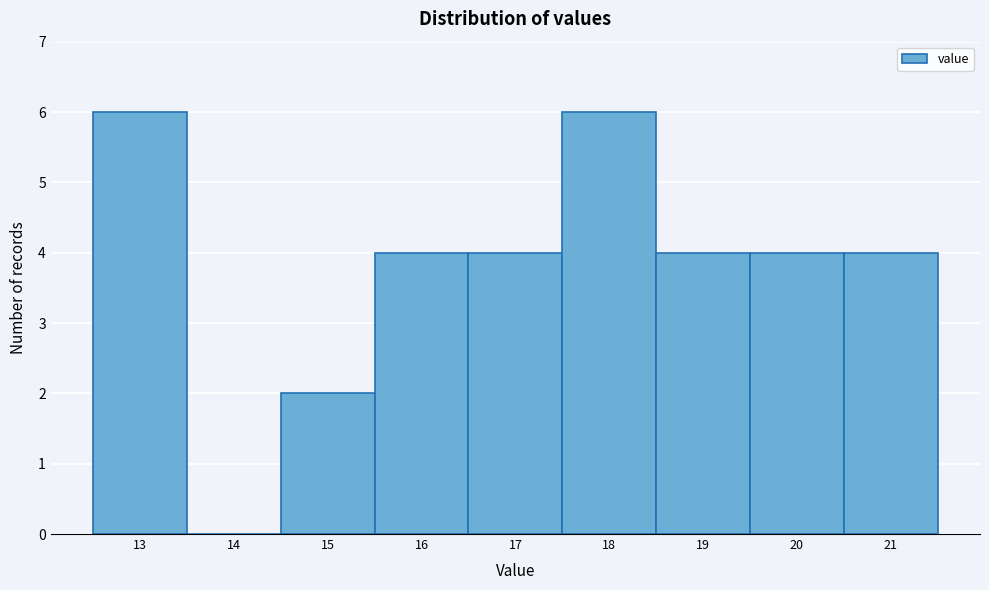

Reading left to right, transcribe this chart: for each bar, give the range it covers on the x-axis and its height. The values are not printed on the chart, so give them approximately, as read against the axis.

12.5 to 13.5: 6
13.5 to 14.5: 0
14.5 to 15.5: 2
15.5 to 16.5: 4
16.5 to 17.5: 4
17.5 to 18.5: 6
18.5 to 19.5: 4
19.5 to 20.5: 4
20.5 to 21.5: 4